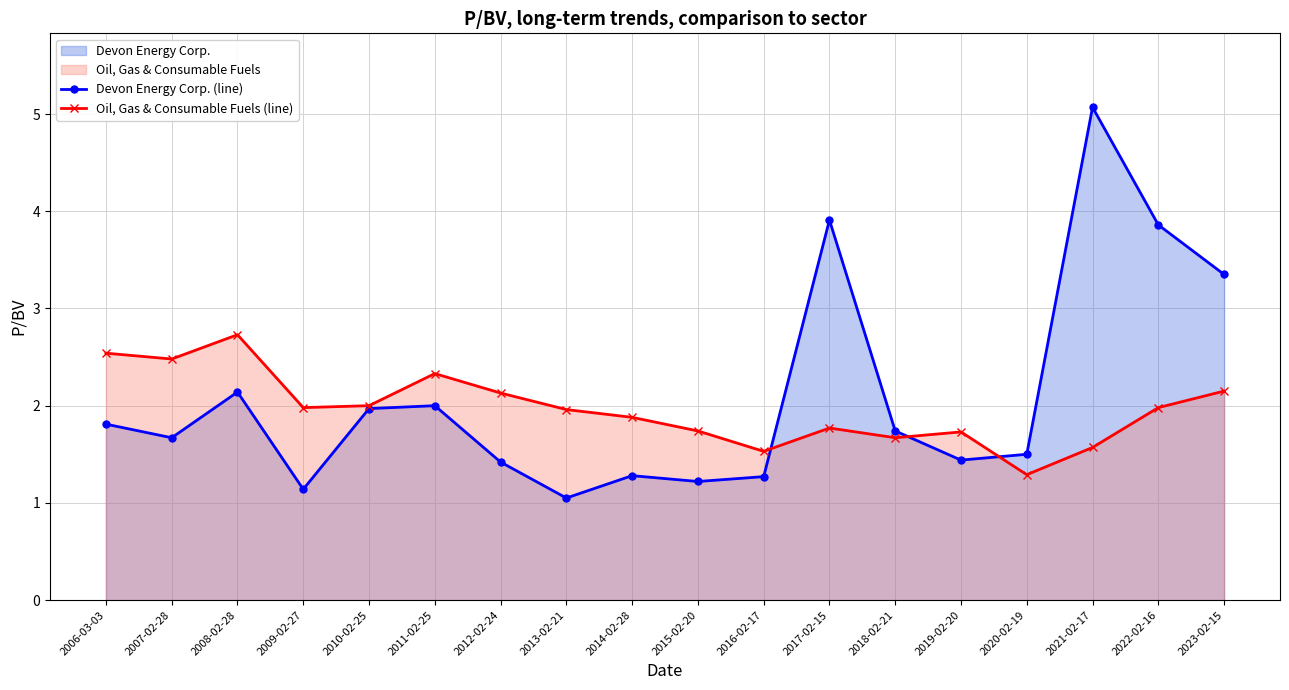

True or false: Oil, Gas & Consumable Fuels (line) has a value of 1.0 at 2022-02-16.

False